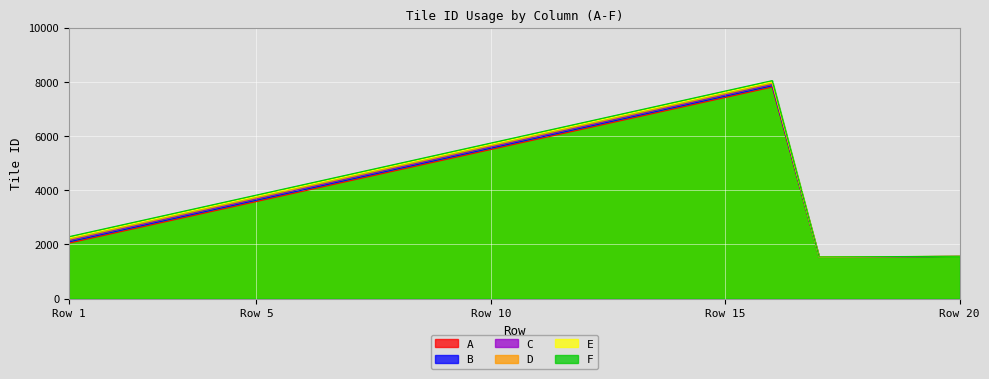

Which series has the largest range (max minus min)?

F